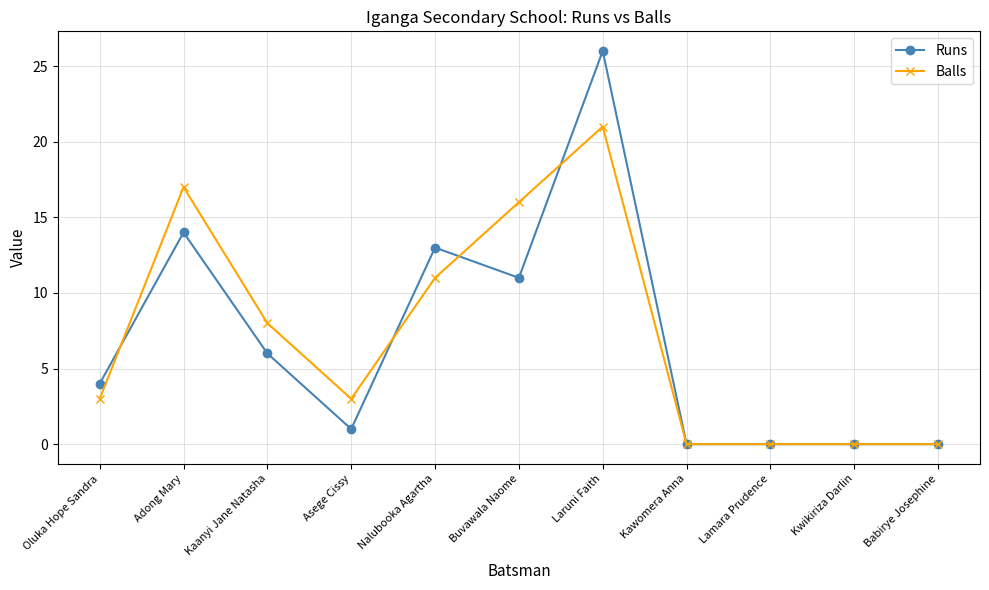

List the series in order of their peak value, highest first.

Runs, Balls